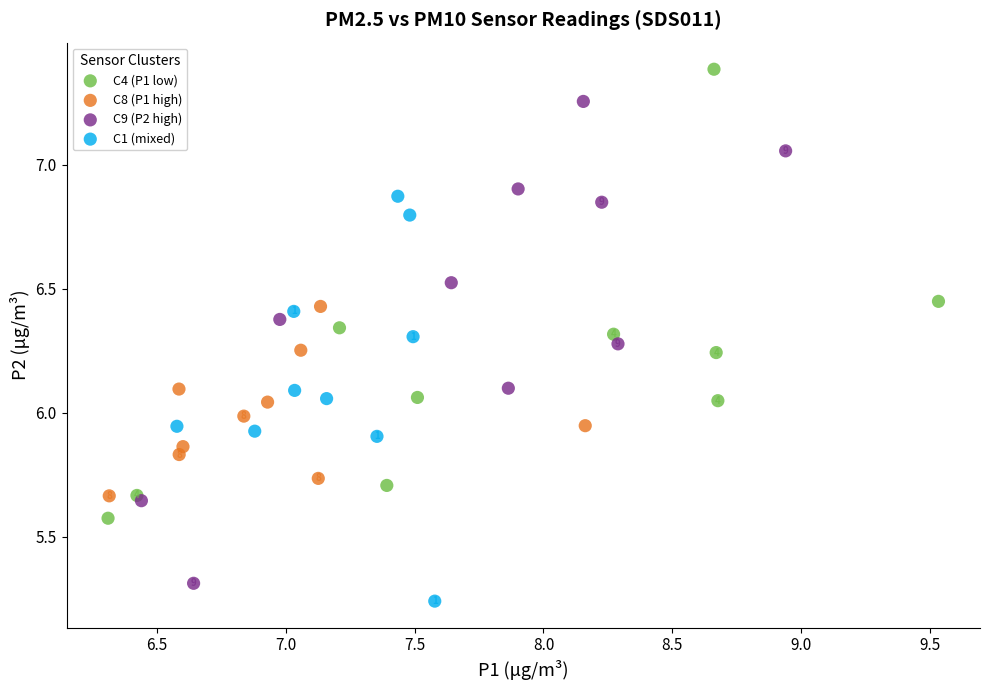

Which series contains the highest Y value?

C4 (P1 low)